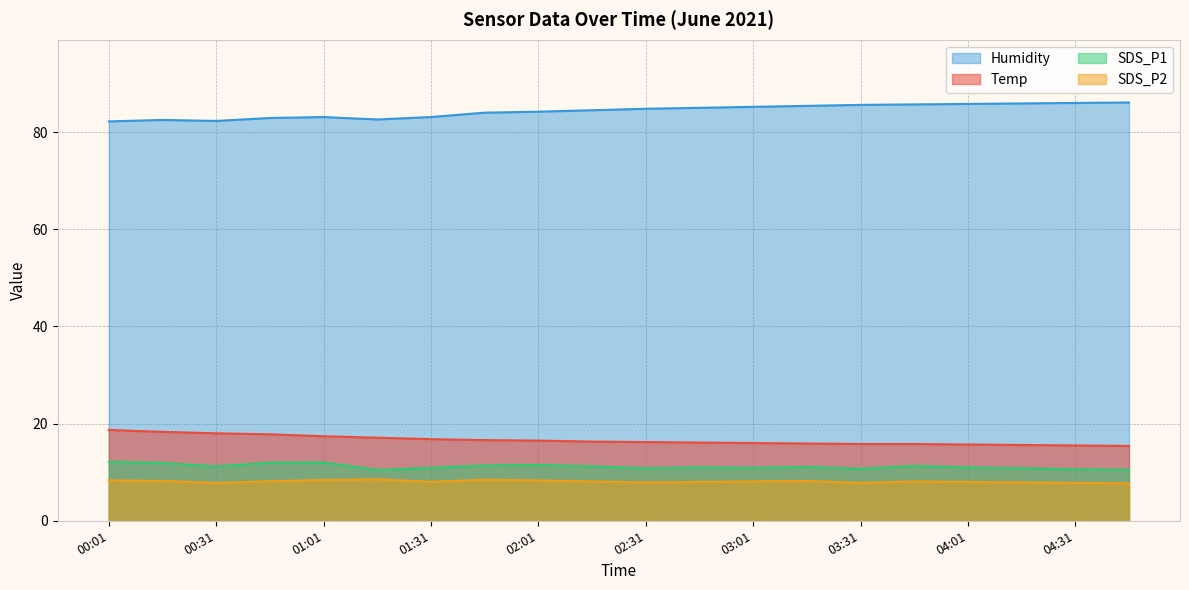

Reading left to right, what are all the values shown in this chart?

Temp: 00:01=18.7	00:16=18.3	00:31=18.0	00:46=17.8	01:01=17.4	01:16=17.1	01:31=16.8	01:46=16.6	02:01=16.5	02:16=16.3	02:31=16.2	02:46=16.1	03:01=16.0	03:16=15.9	03:31=15.8	03:46=15.8	04:01=15.7	04:16=15.6	04:31=15.5	04:46=15.4
Humidity: 00:01=82.2	00:16=82.5	00:31=82.3	00:46=82.9	01:01=83.1	01:16=82.6	01:31=83.1	01:46=84.0	02:01=84.2	02:16=84.5	02:31=84.8	02:46=85.0	03:01=85.2	03:16=85.4	03:31=85.6	03:46=85.7	04:01=85.8	04:16=85.9	04:31=86.0	04:46=86.1
SDS_P1: 00:01=12.2	00:16=11.9	00:31=11.2	00:46=12.0	01:01=12.0	01:16=10.4	01:31=10.9	01:46=11.4	02:01=11.5	02:16=11.2	02:31=10.8	02:46=11.0	03:01=10.9	03:16=11.1	03:31=10.7	03:46=11.3	04:01=11.0	04:16=10.8	04:31=10.6	04:46=10.5
SDS_P2: 00:01=8.3	00:16=8.2	00:31=7.8	00:46=8.1	01:01=8.4	01:16=8.5	01:31=8.0	01:46=8.4	02:01=8.3	02:16=8.1	02:31=7.9	02:46=8.0	03:01=8.1	03:16=8.2	03:31=7.8	03:46=8.1	04:01=8.0	04:16=7.9	04:31=7.8	04:46=7.7